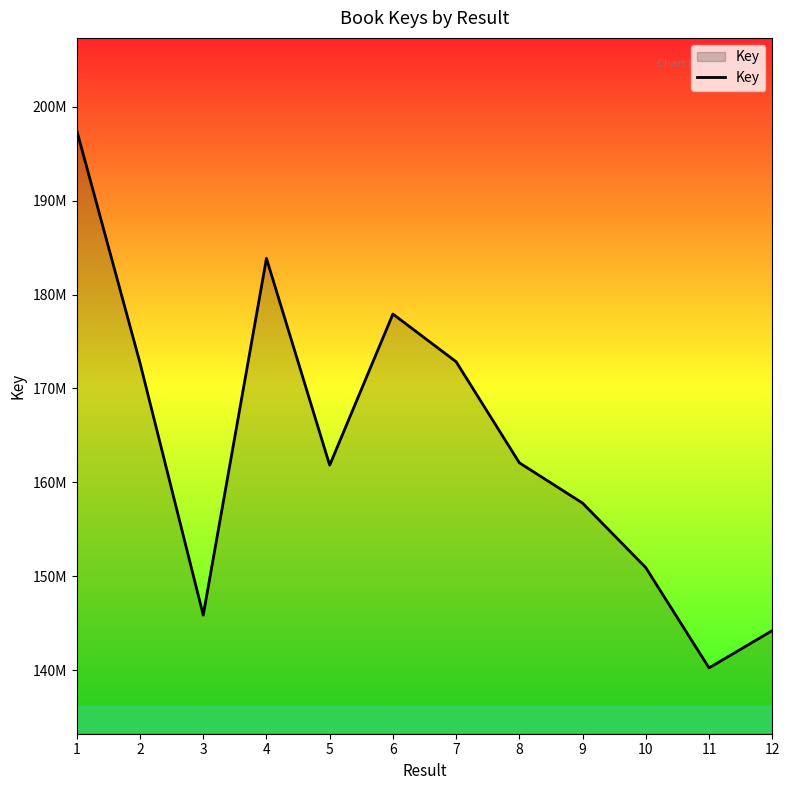

Does the chart have visible grid lines?

No